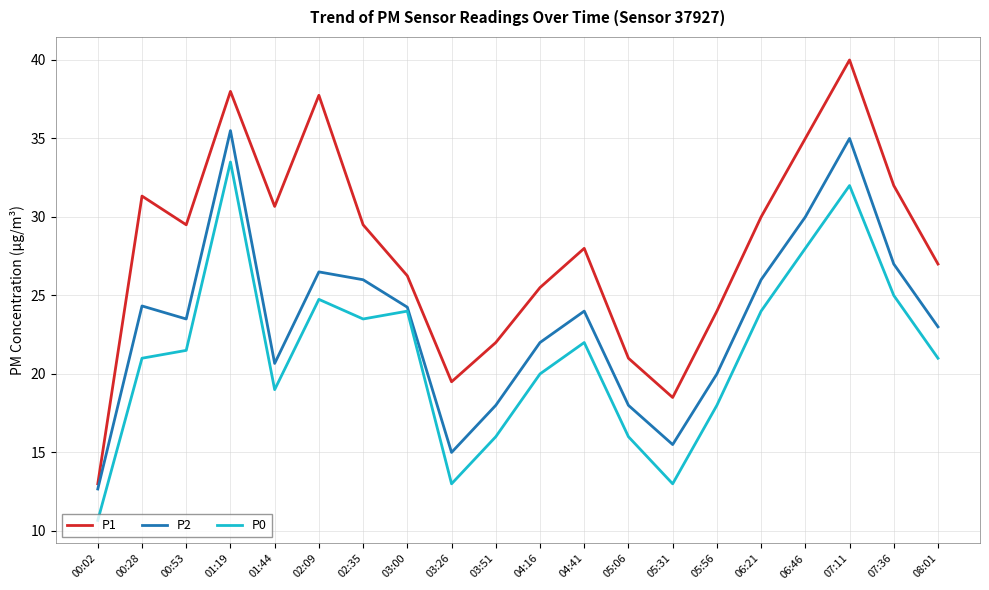

What is the difference between the highest and lowest values at 01:19?

4.5